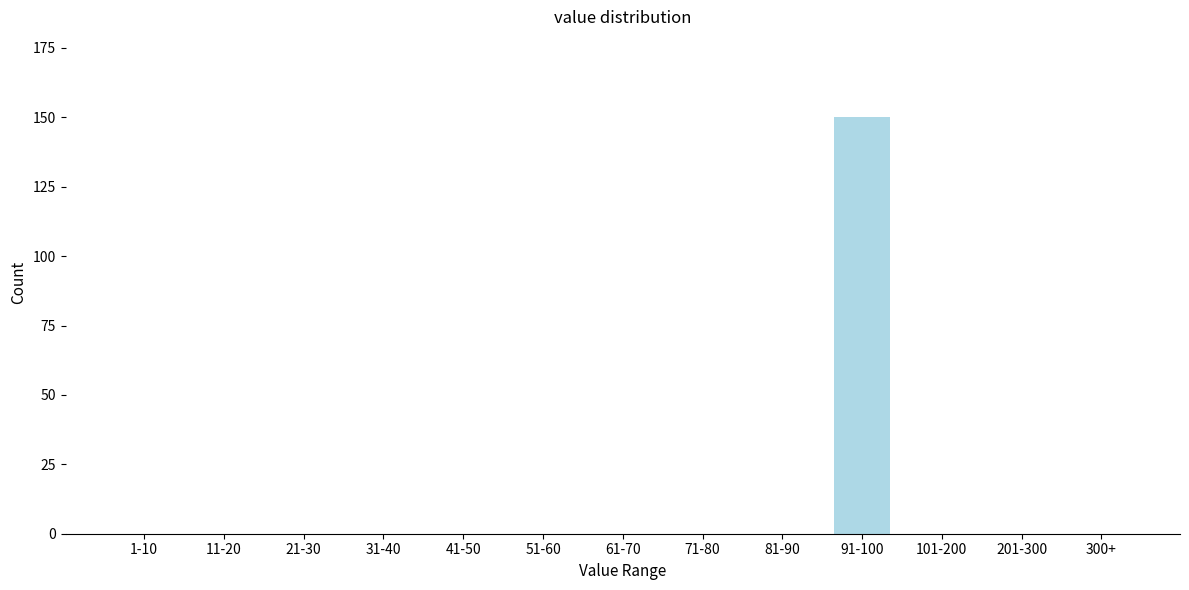

Reading right to left, extract all data points from this chart.

300+=0	201-300=0	101-200=0	91-100=150	81-90=0	71-80=0	61-70=0	51-60=0	41-50=0	31-40=0	21-30=0	11-20=0	1-10=0